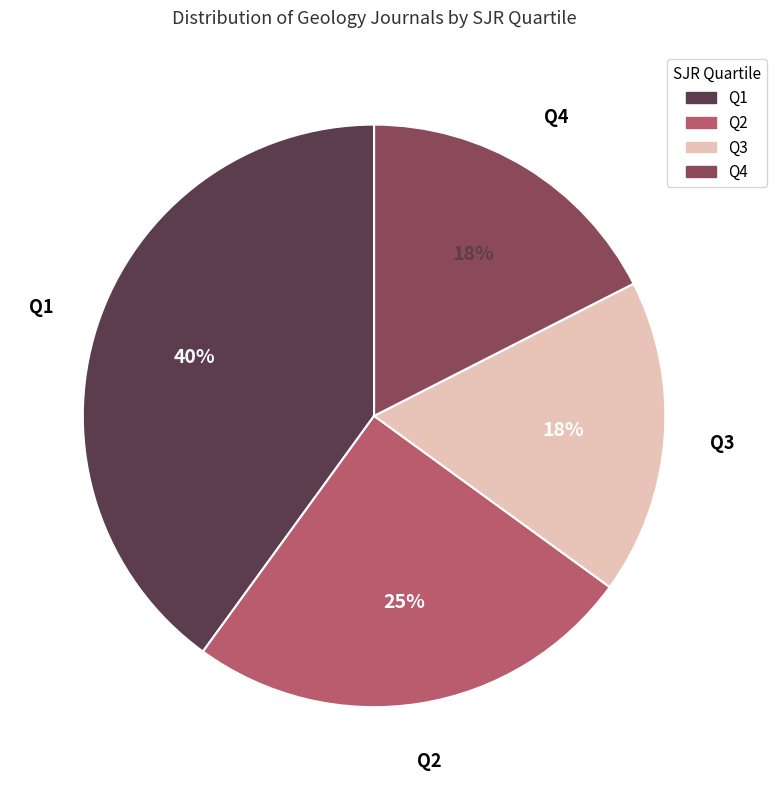

Is the sum of Q4 and Q1 greater than half?

Yes